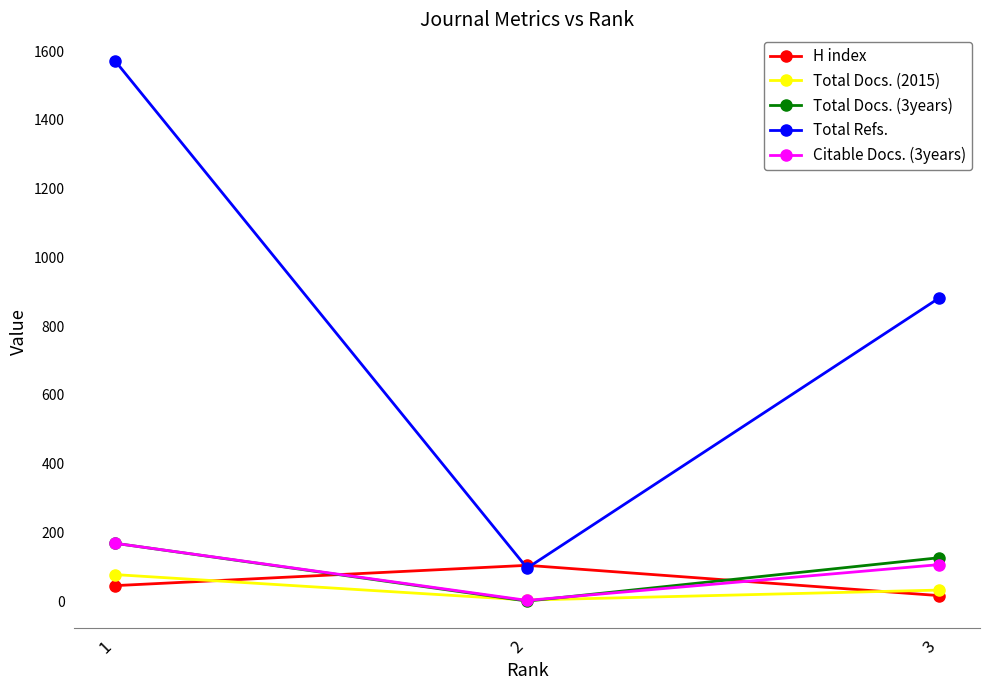

The Total Docs. (3years) series shows 111 at 2. True or false?

False